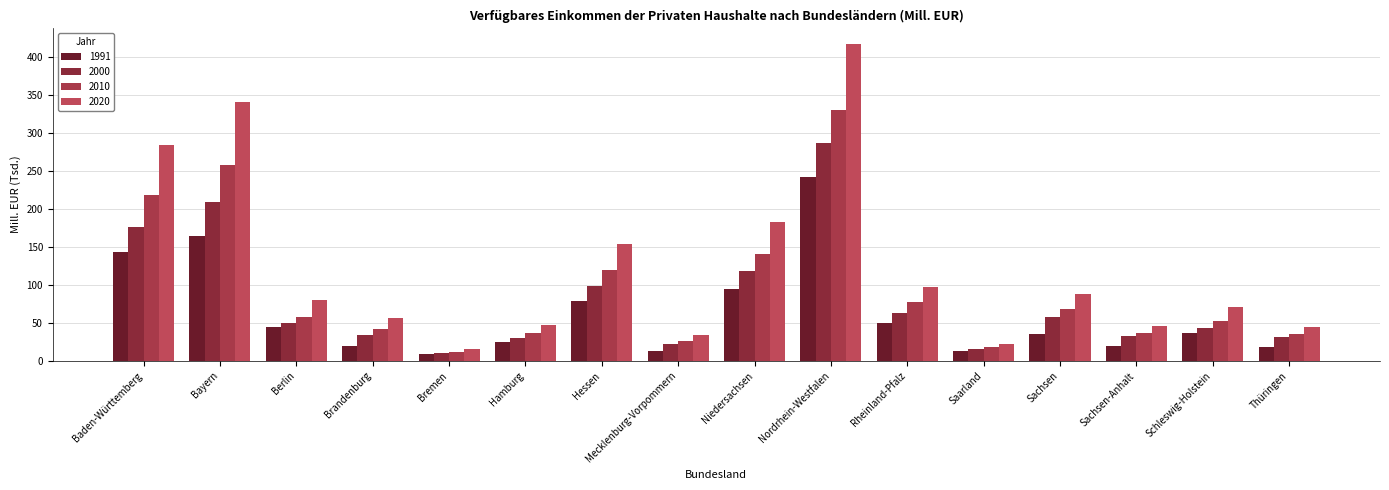

Where does the 1991 series first go above 36?

Baden-Württemberg